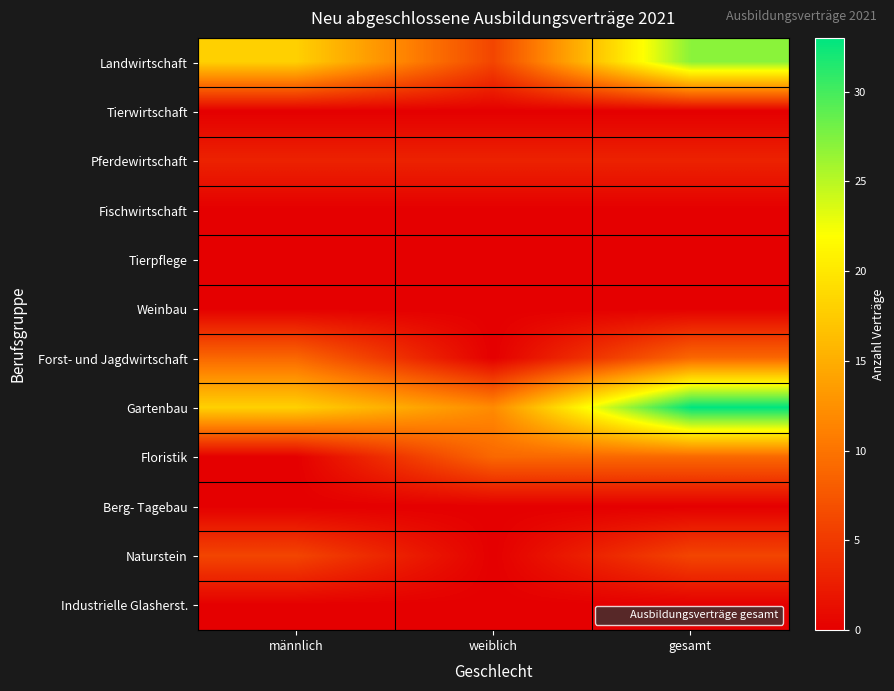

Which series changed the most between männlich and gesamt?

Gartenbau